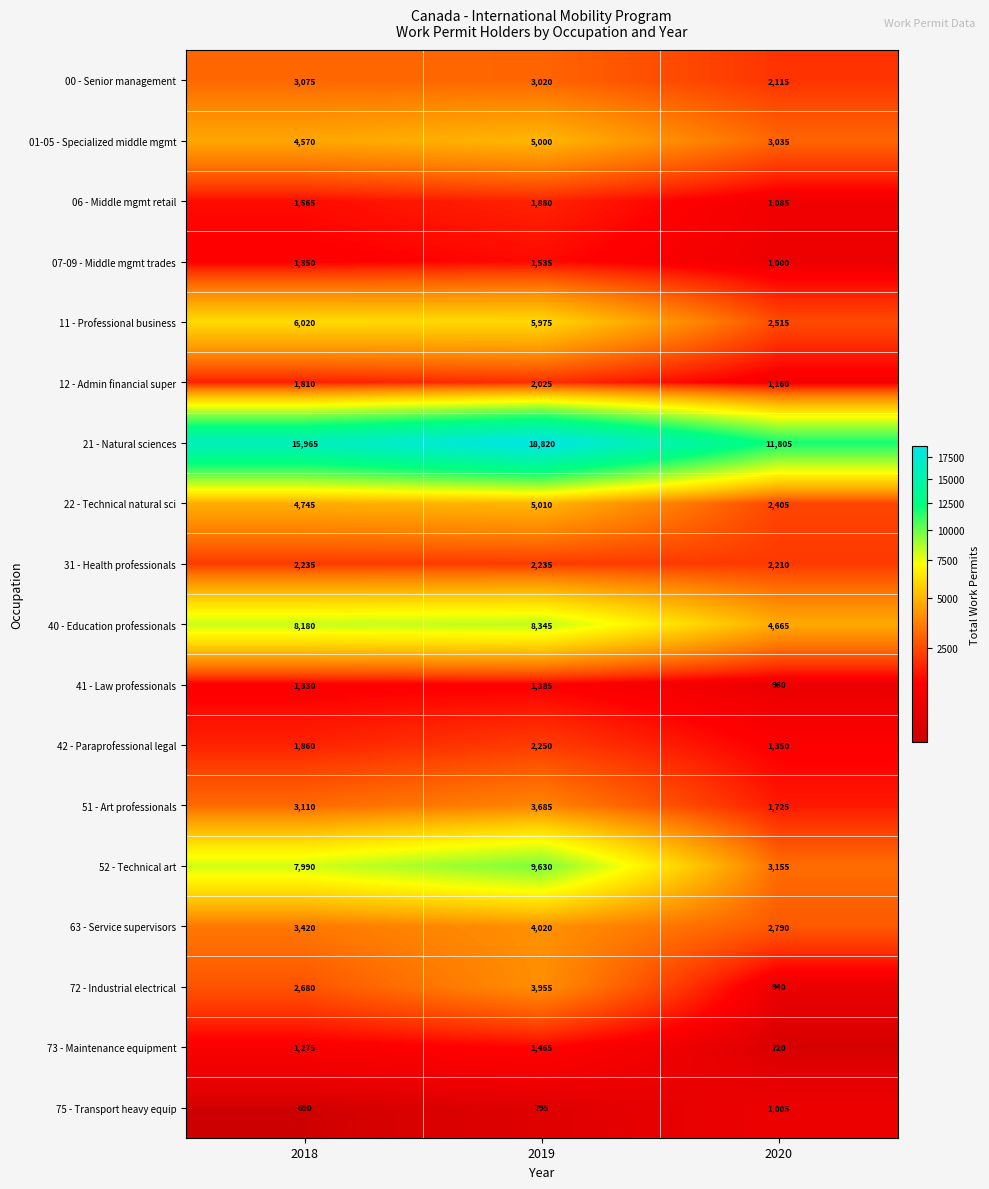

What is the average value of the 73 - Maintenance equipment series?

1153